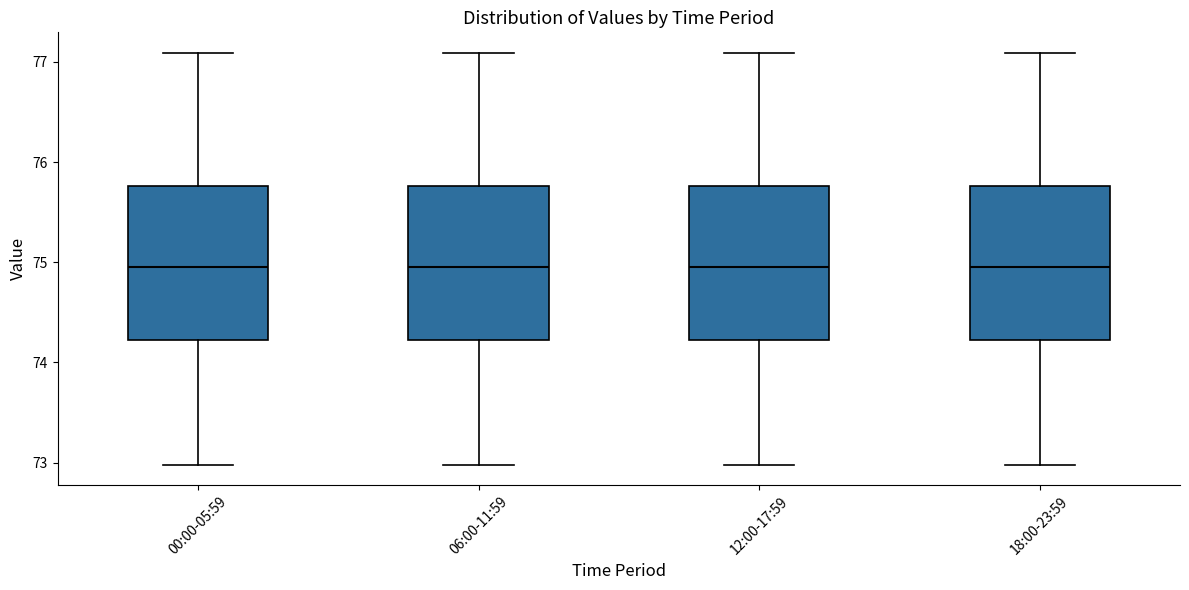

Where does the lower whisker of the box for 06:00-11:59 end on the y-axis? The values are not printed on the chart, so give them approximately, as read against the axis.

73.0